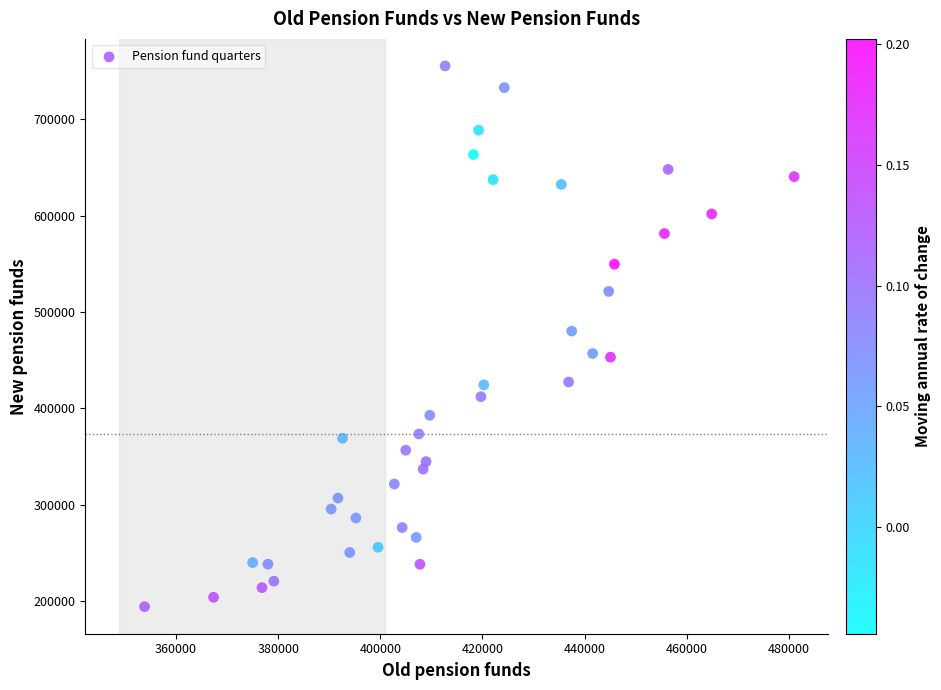

What is the range of X values (max minus min)?

127194.7